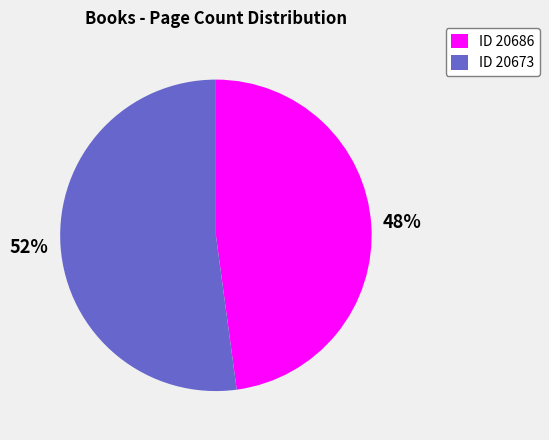

Rank the categories by value from highest to lowest.

ID 20673, ID 20686